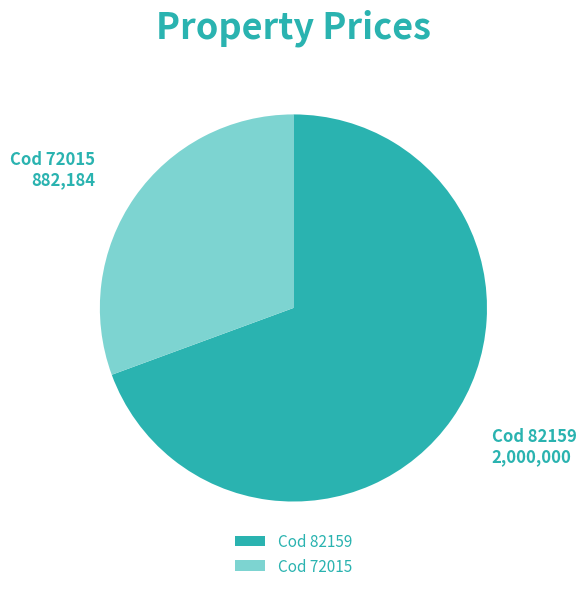

Is it true that Cod 82159 is 78% of the pie?

False